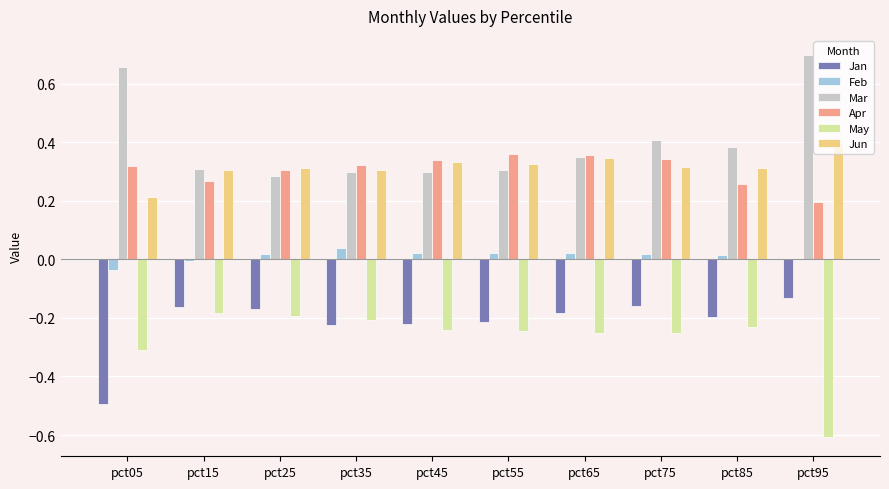

Where is Apr nearest to the value 0?

pct95